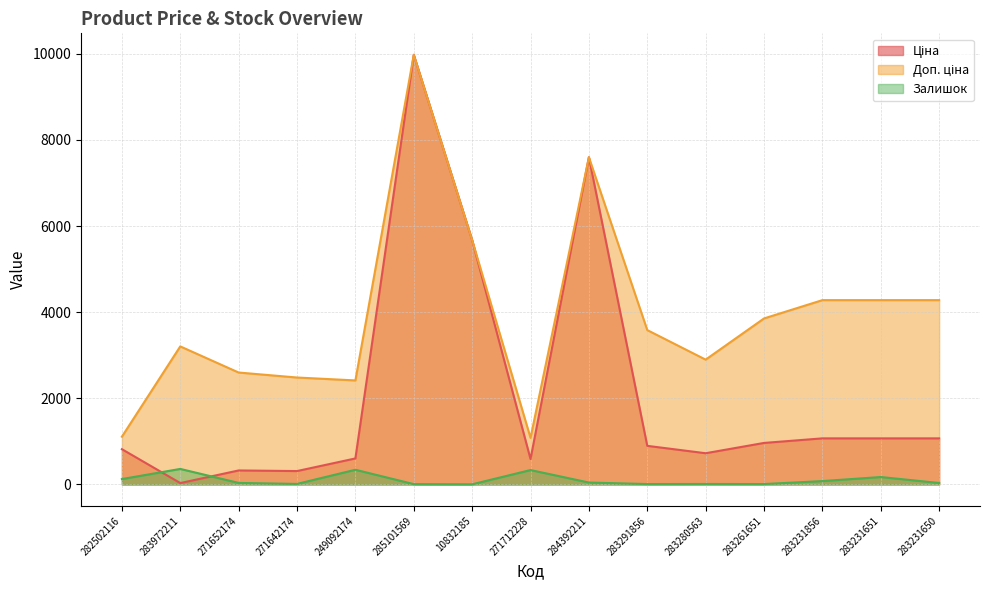

True or false: Ціна and Доп. ціна intersect in this chart.

False